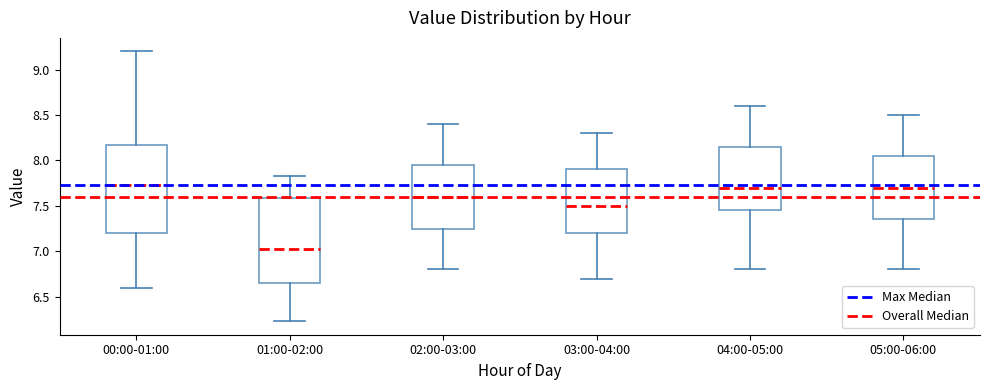

Which box has the lowest median line?

01:00-02:00